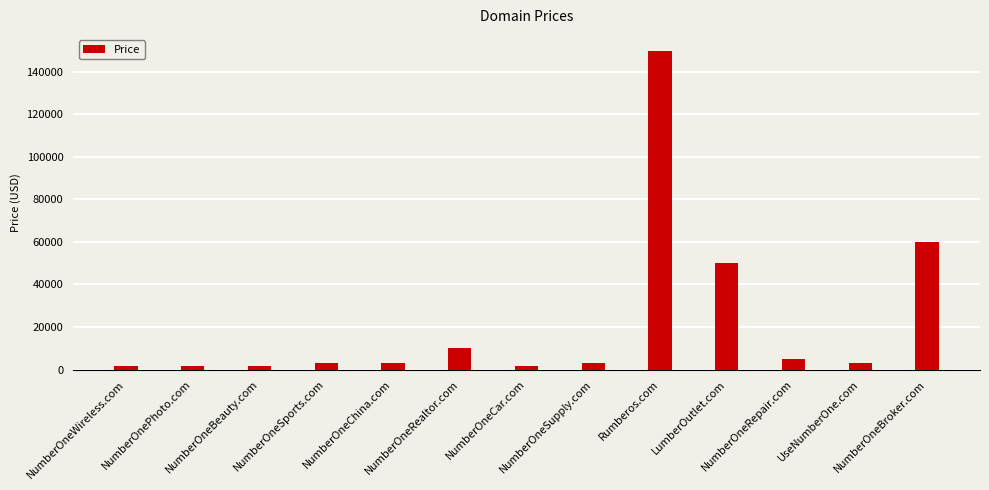

What is the label of the 13th bar from the left?

NumberOneBroker.com